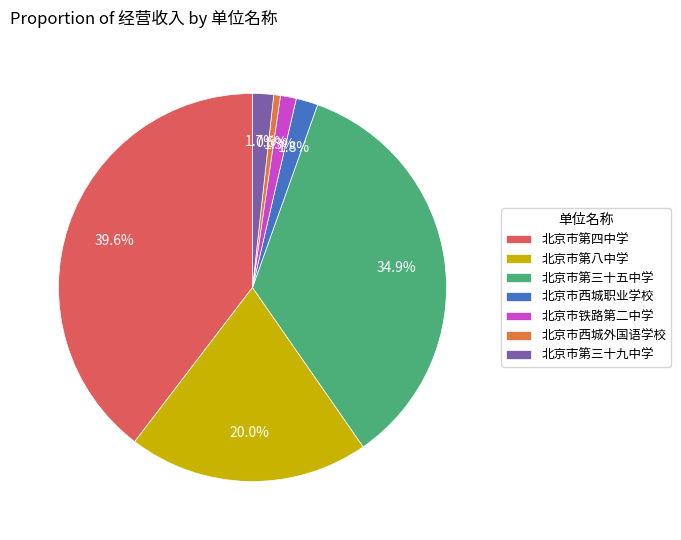

Is there any slice that represents more than half of the pie?

No